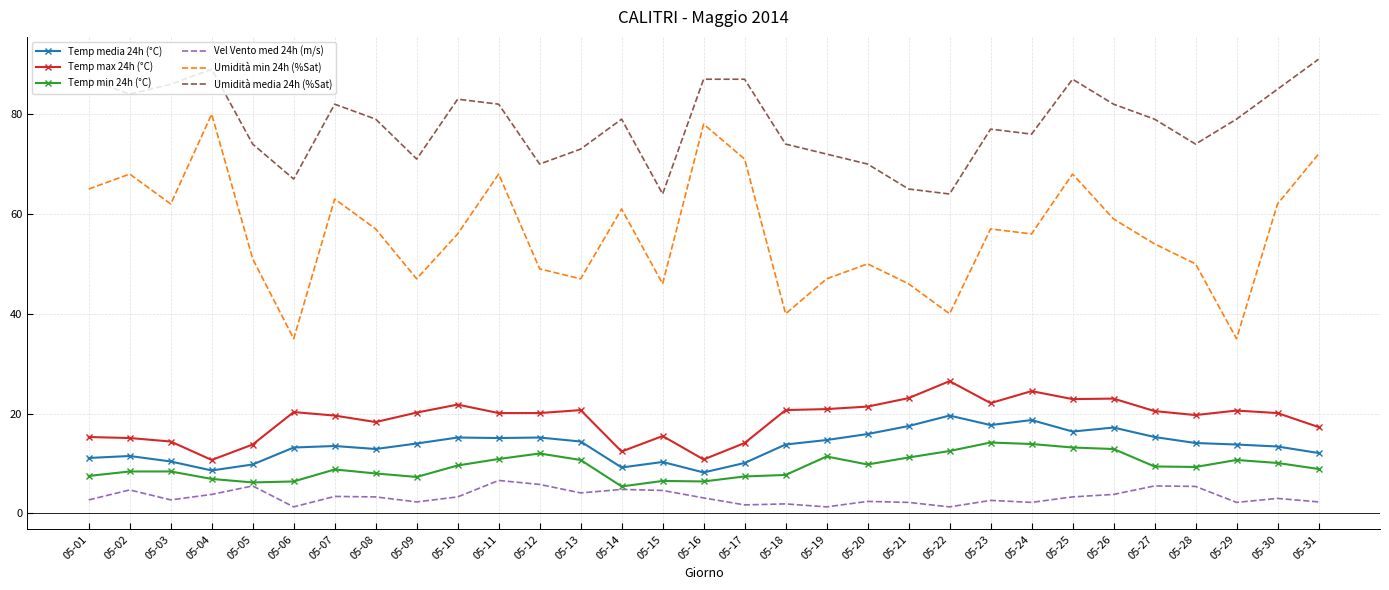

At which category is the sum across all series the highest?

05-25